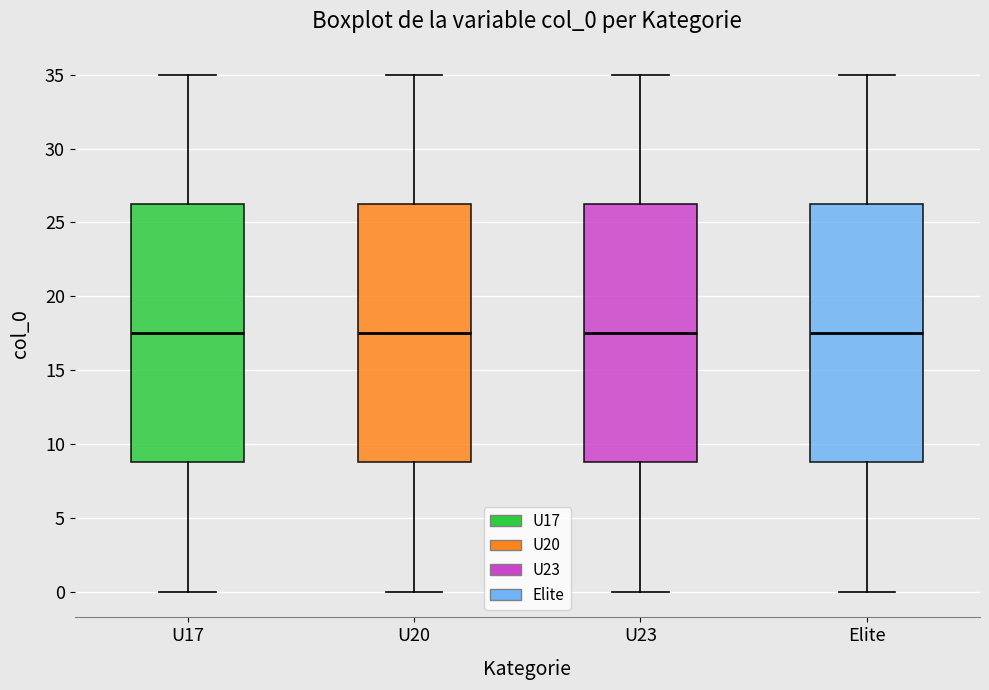

Reading left to right, read every box against the y-axis: the position of its median line, the range the box covers, and the ends of its whiskers. The values are not printed on the chart, so give them approximately, as read against the axis.

U17: median 17.5, box 9.0 to 26.5, whiskers 0.0 to 35.0
U20: median 17.5, box 9.0 to 26.5, whiskers 0.0 to 35.0
U23: median 17.5, box 9.0 to 26.5, whiskers 0.0 to 35.0
Elite: median 17.5, box 9.0 to 26.5, whiskers 0.0 to 35.0